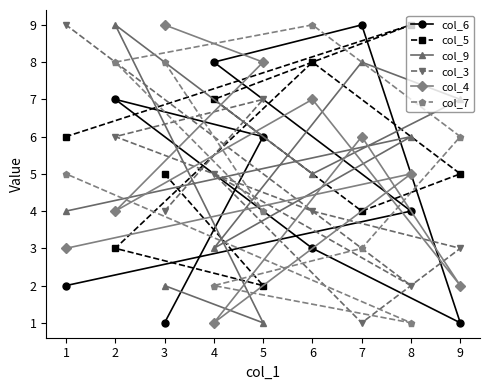

The value of col_9 at 1 is 6. True or false?

False